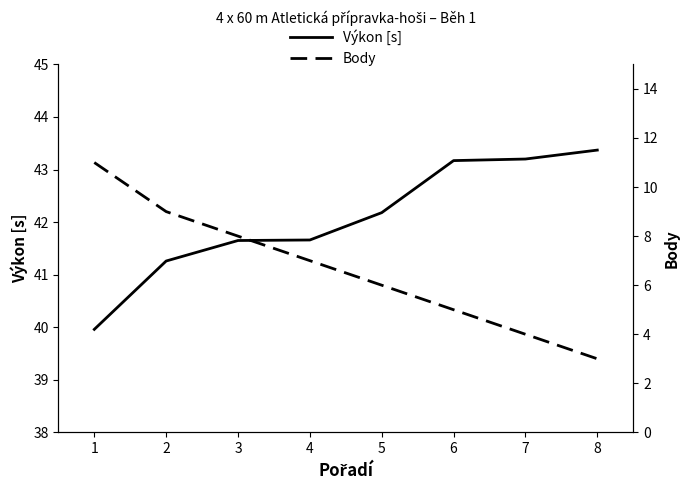

At how many categories does at least one series exceed 42?

4